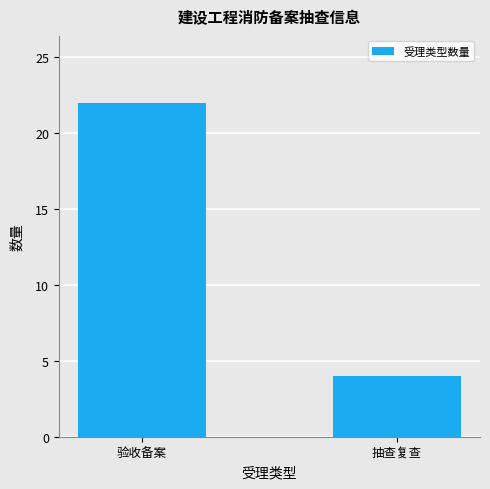

The chart shows a value of 4 at 抽查复查. True or false?

True